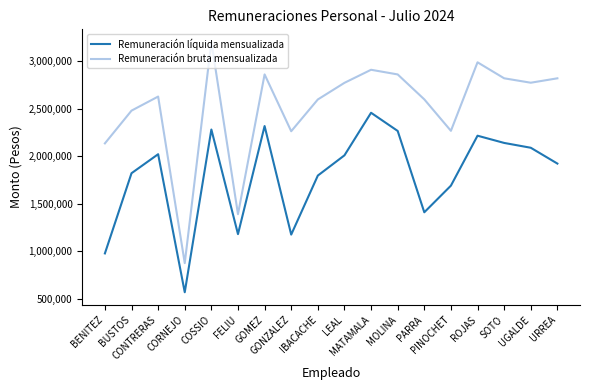

How many lines are shown in the chart?

2